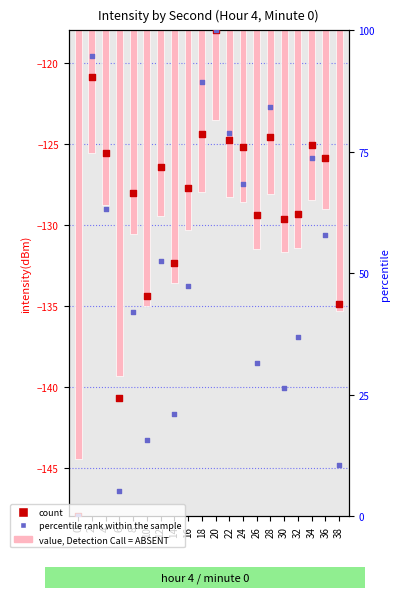

At how many categories does at least one series exceed 71?

10